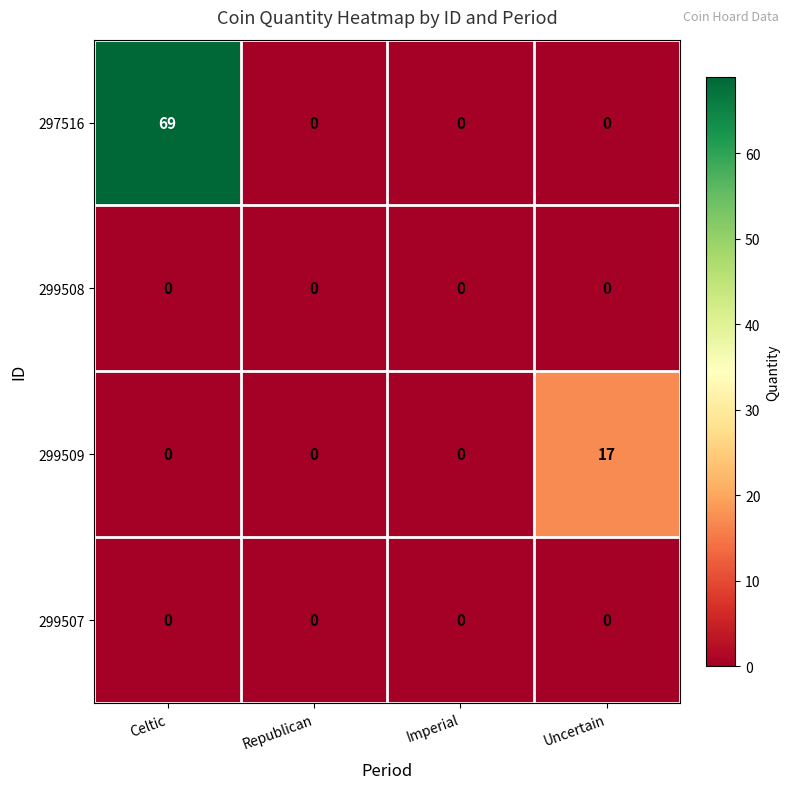

At which category is the sum across all series the highest?

Celtic